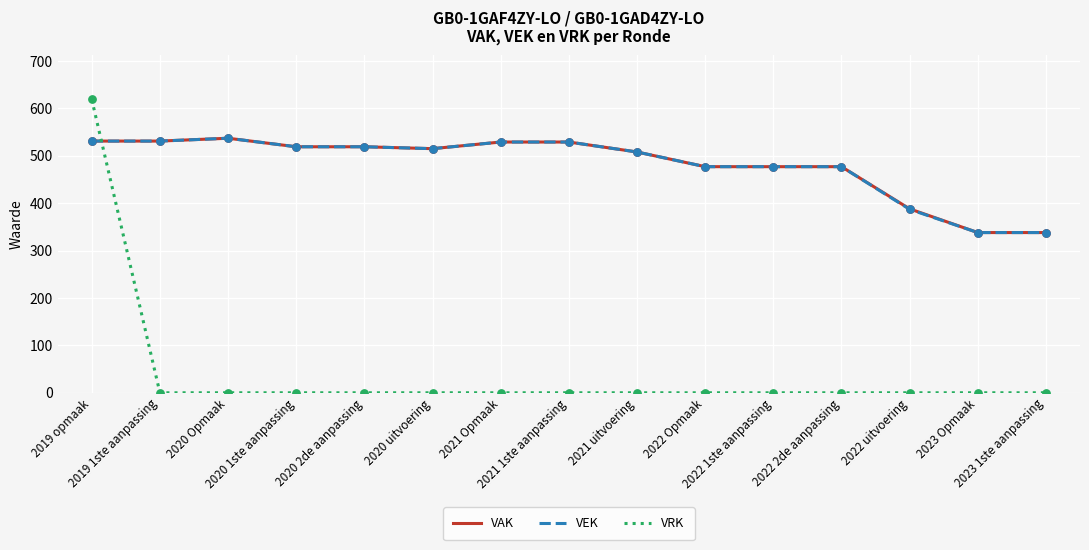

Which series has the largest range (max minus min)?

VRK